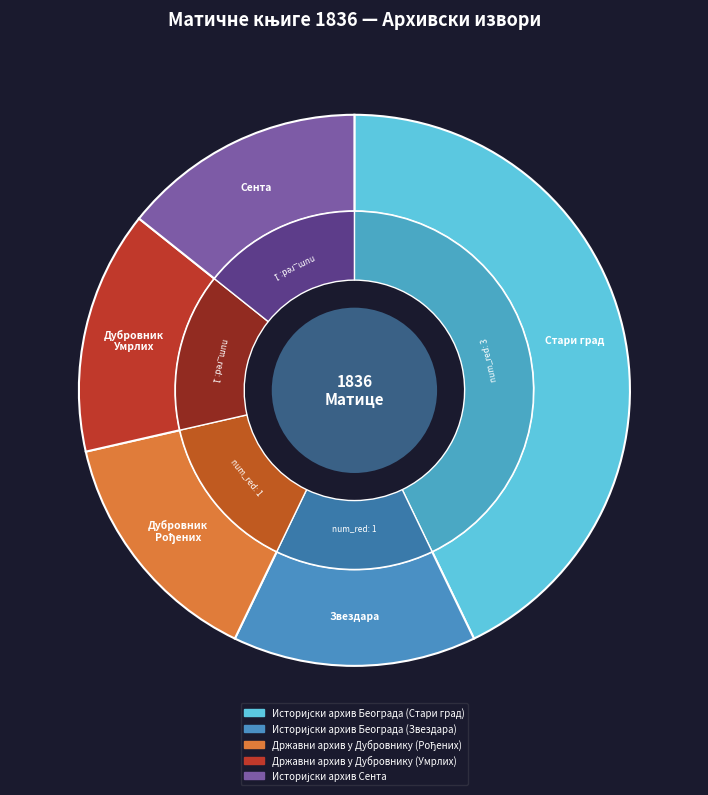

What is the smallest slice in the pie chart?

Историјски архив Београда (Звездара)